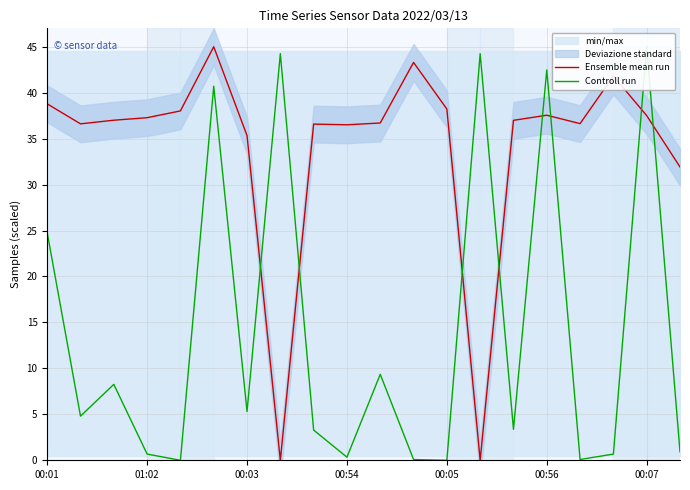

What is the spread (max minus min) of values at 16?

36.5